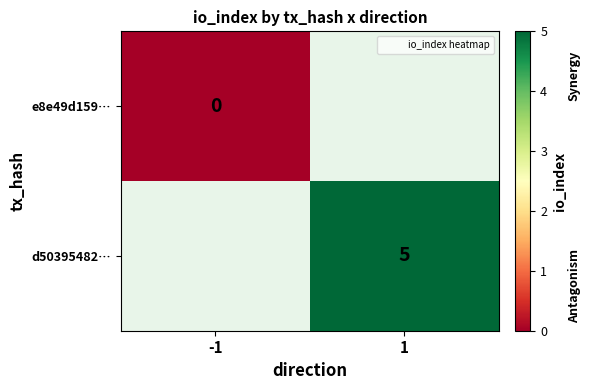

Is it true that e8e49d159… equals 0.0 at -1?

True